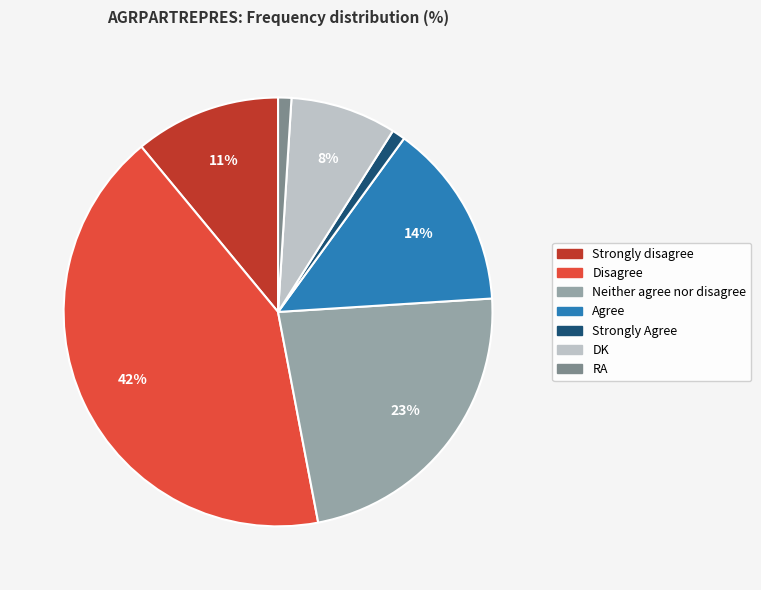

How many slices are in this pie chart?

7